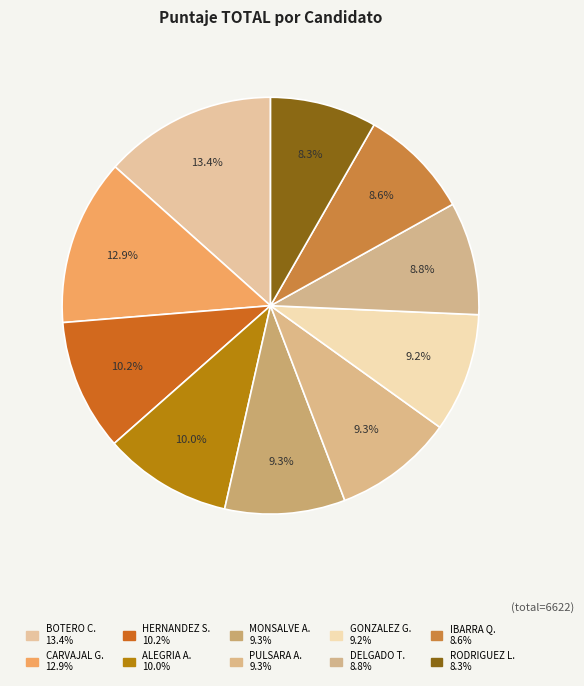

Which category has the smallest portion of the pie?

RODRIGUEZ LOPEZ ANA MARIA